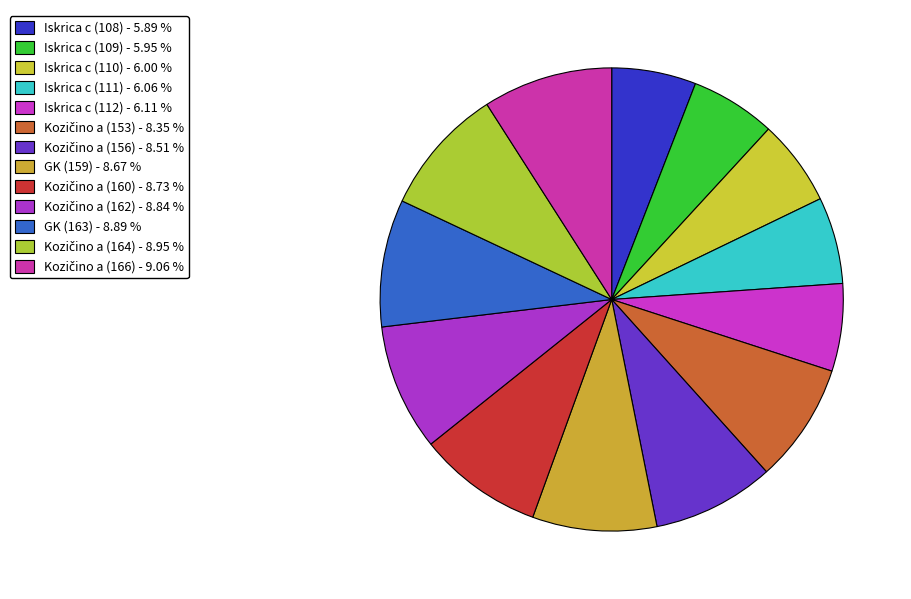

How many slices are in this pie chart?

13